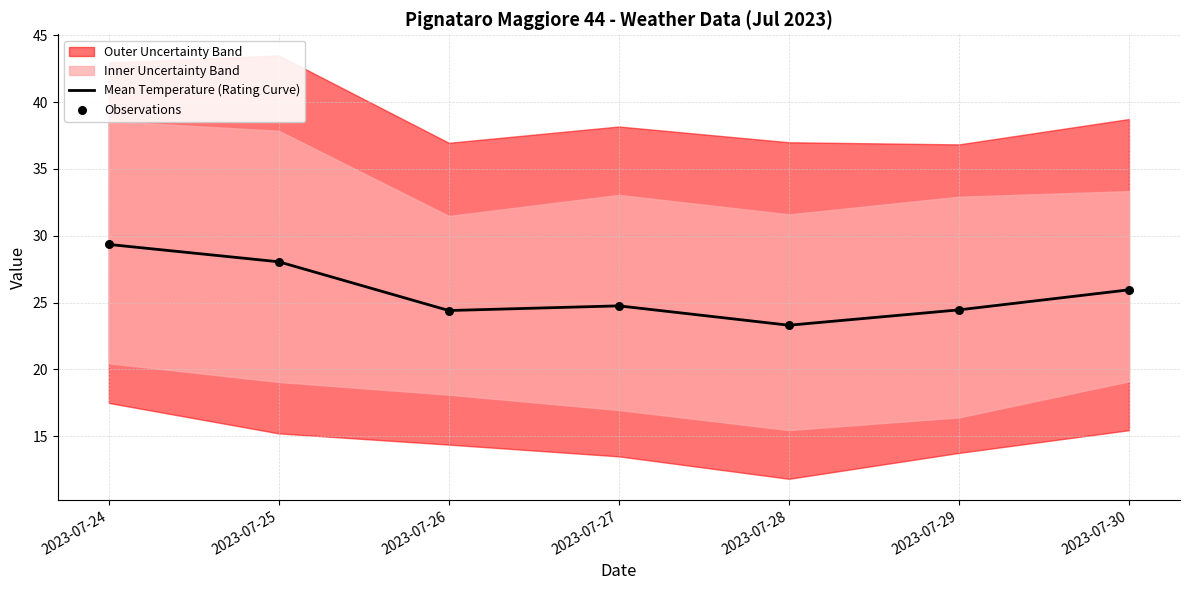

The value of Mean Temperature (Rating Curve) at 2023-07-26 is 15.3. True or false?

False